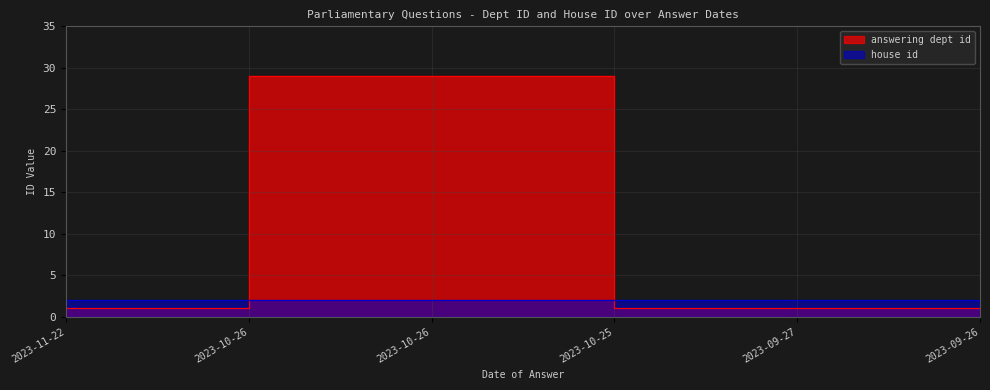

Reading right to left, extract all data points from this chart.

2023-09-26=1	2023-09-27=1	2023-10-25=1	2023-10-26=29	2023-10-26=29	2023-11-22=1